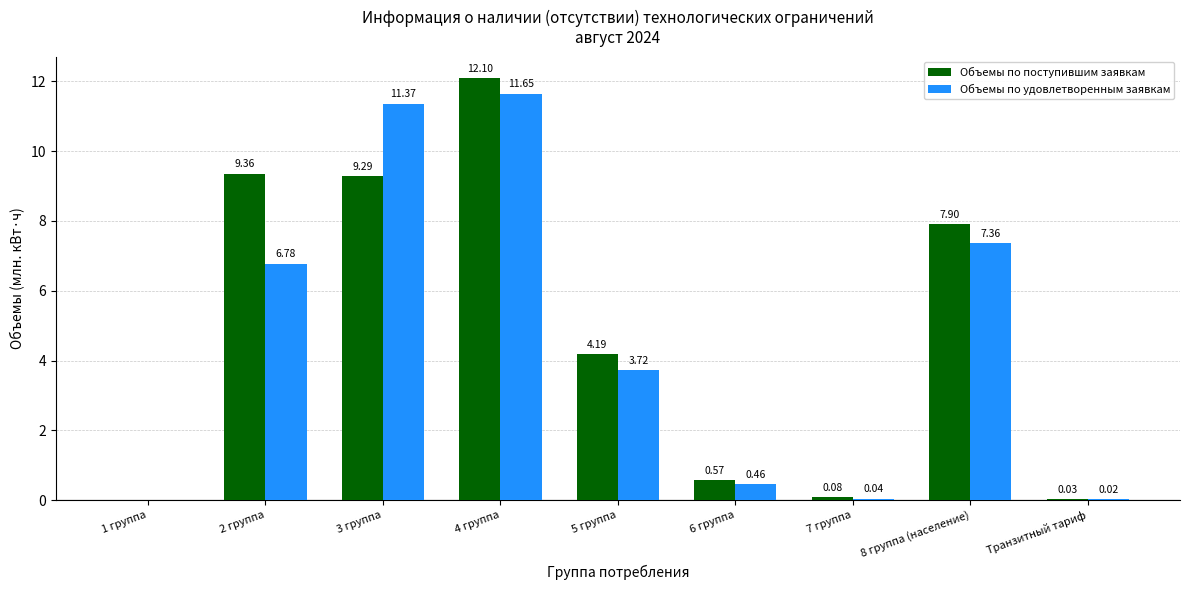

What is the approximate value of Объемы по поступившим заявкам at 2 группа?

9.4